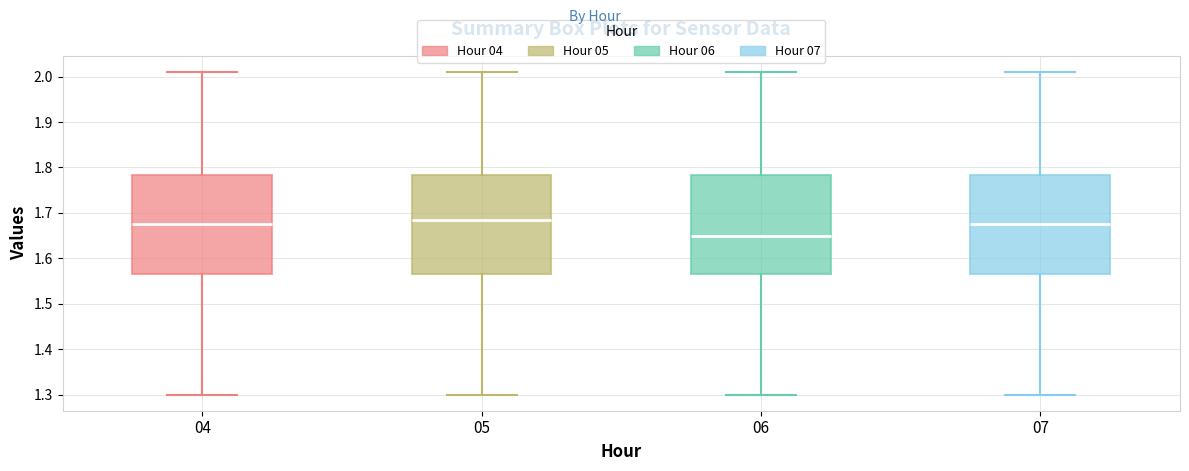

Reading left to right, read every box against the y-axis: the position of its median line, the range the box covers, and the ends of its whiskers. The values are not printed on the chart, so give them approximately, as read against the axis.

04: median 1.68, box 1.57 to 1.78, whiskers 1.30 to 2.01
05: median 1.69, box 1.57 to 1.78, whiskers 1.30 to 2.01
06: median 1.65, box 1.57 to 1.78, whiskers 1.30 to 2.01
07: median 1.68, box 1.57 to 1.78, whiskers 1.30 to 2.01